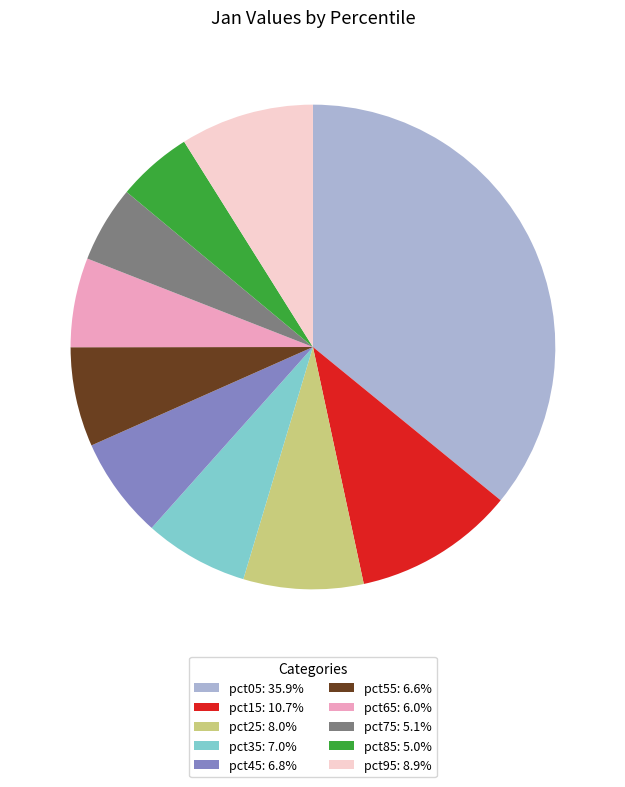

How many segments does this pie chart have?

10